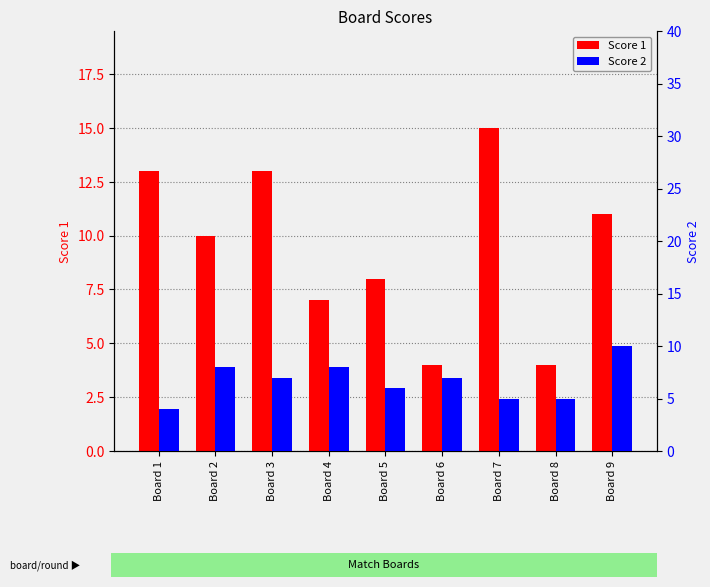

Between Board 6 and Board 1, which is larger?

Board 1